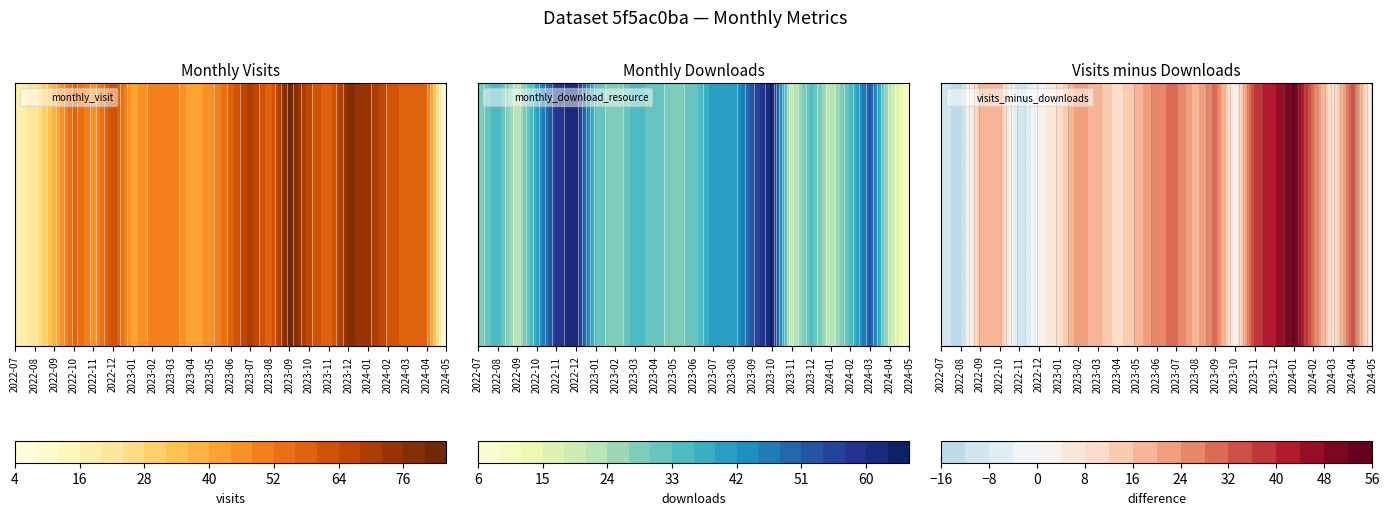

Rank the series by their maximum value, from highest to lowest.

monthly_visit, monthly_download_resource